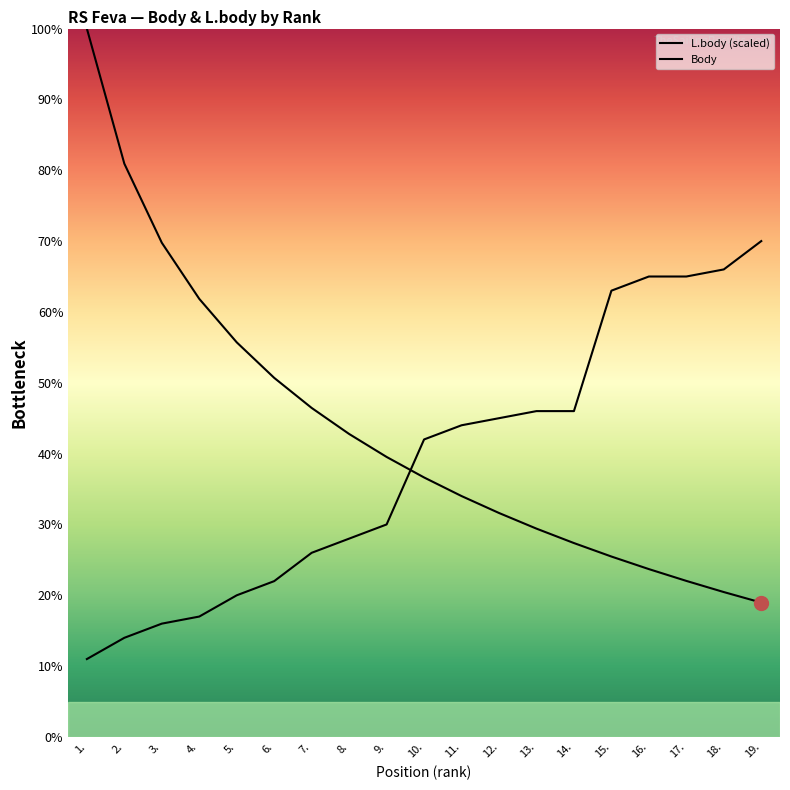

What is the greatest value displayed?

100.0